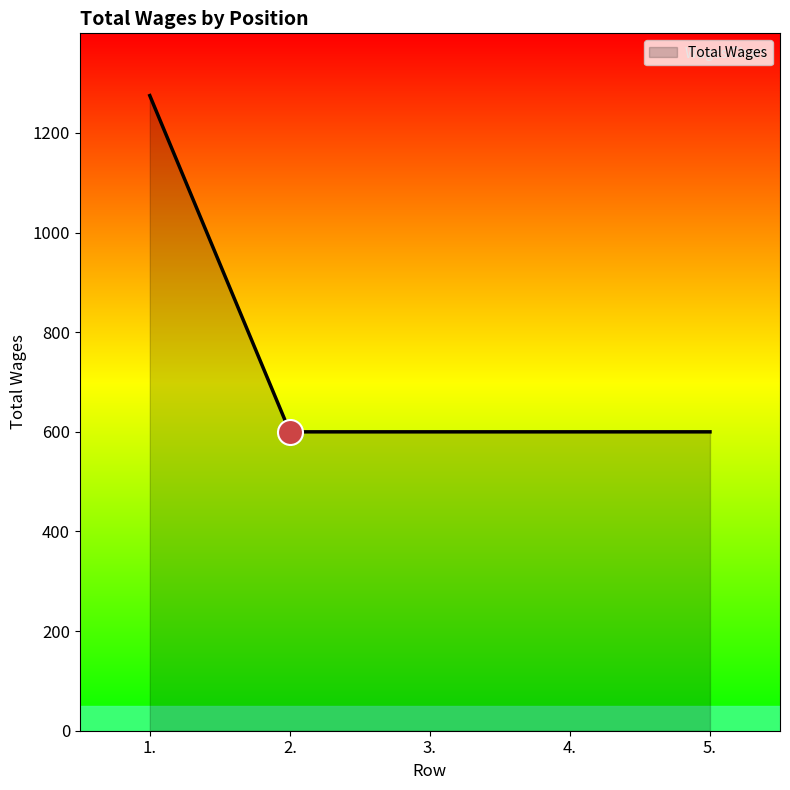

What is the sum of the values at 1. and 5.?

1875